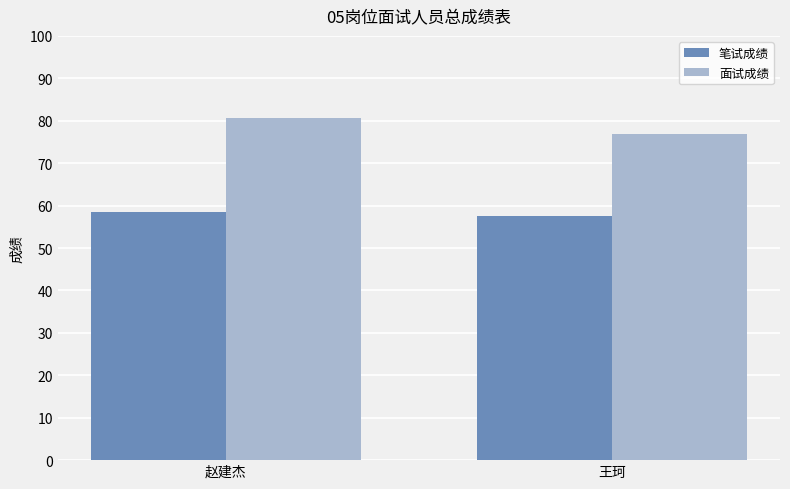

What is the highest value of the 笔试成绩 series?

58.5